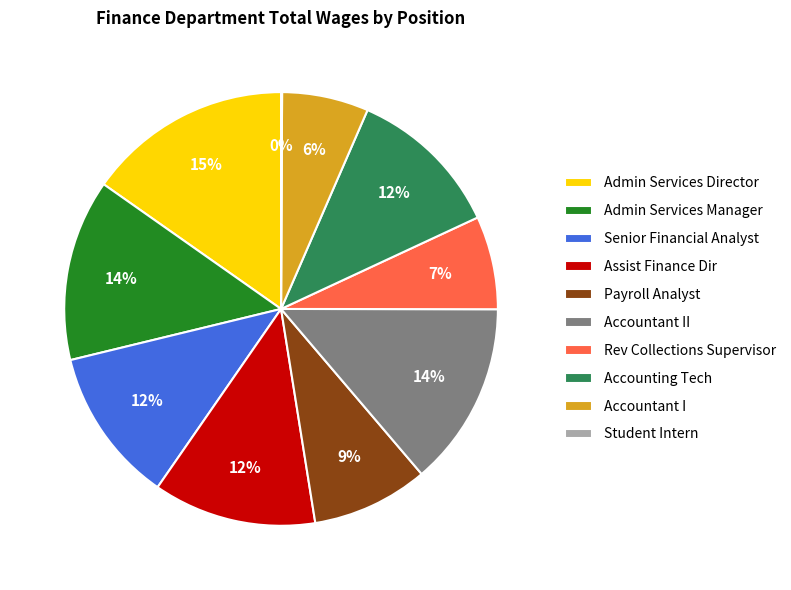

Which category has the biggest portion of the pie?

Admin Services Director